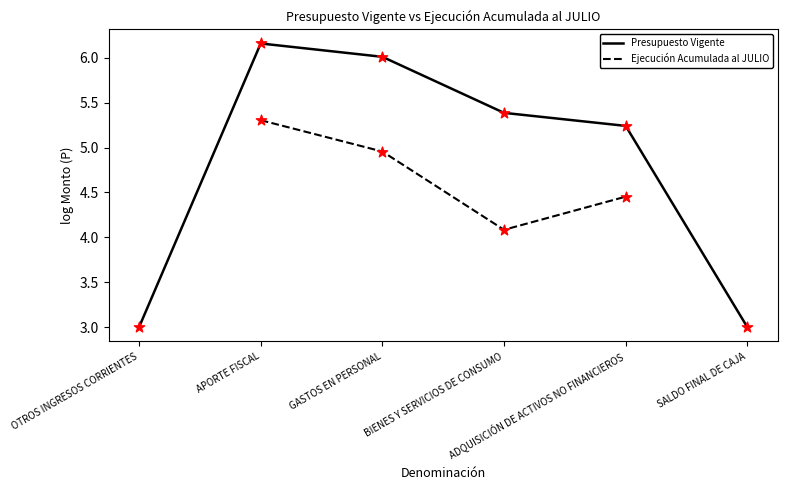

Which series has the widest spread of Y values?

Presupuesto Vigente